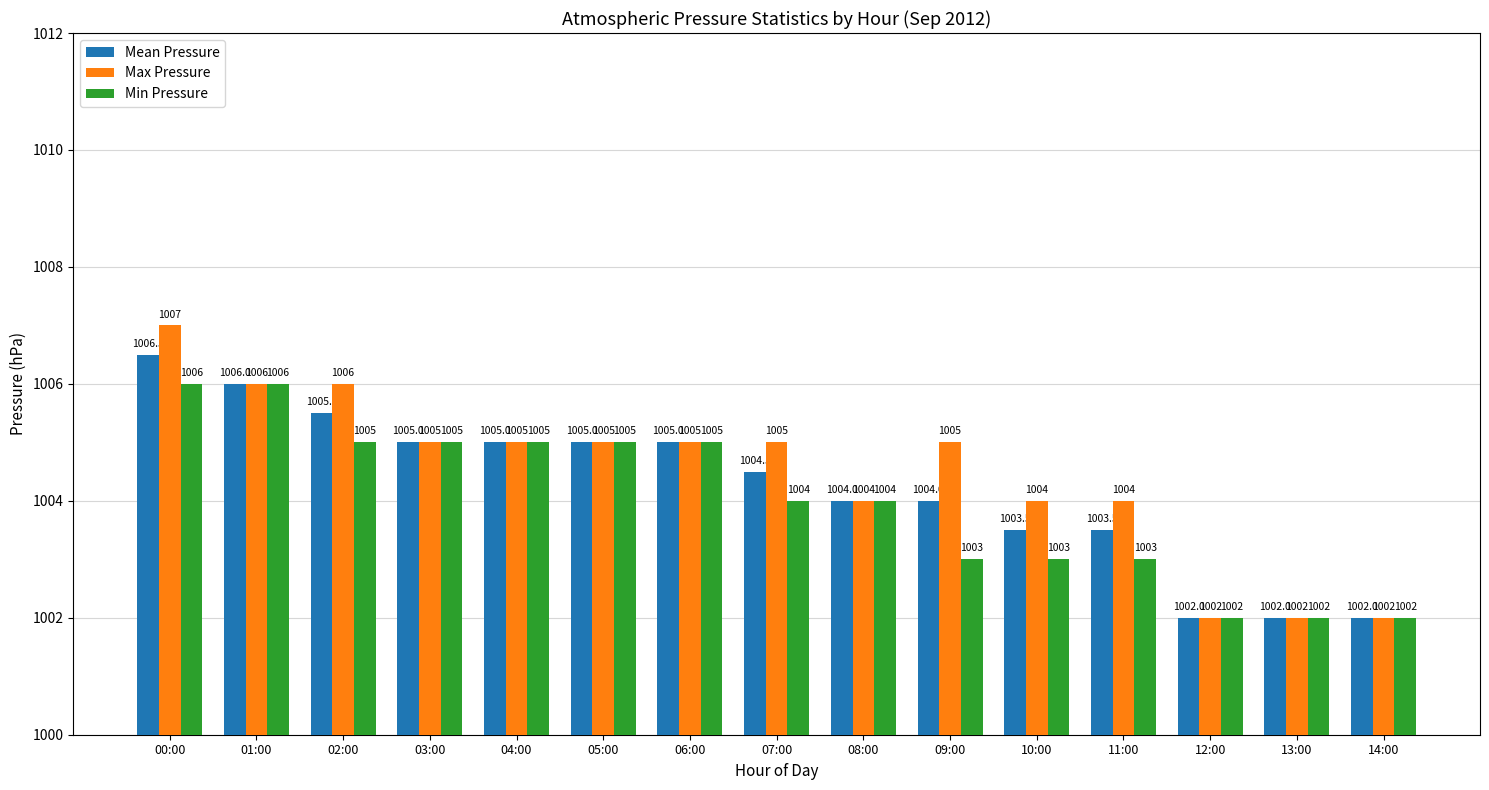

What is the difference between the Min Pressure values at 02:00 and 13:00?

3.0